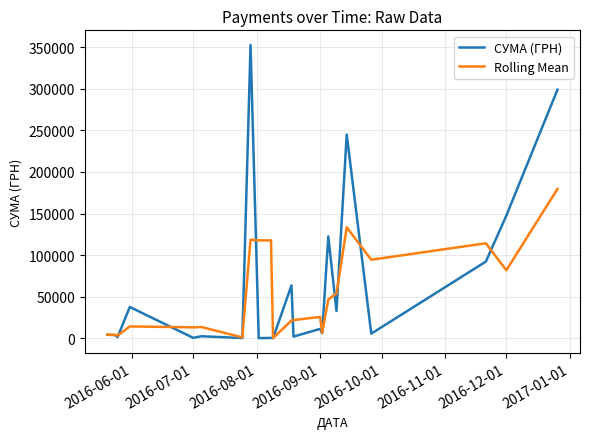

What is the maximum value for СУМА (ГРН)?

352459.9